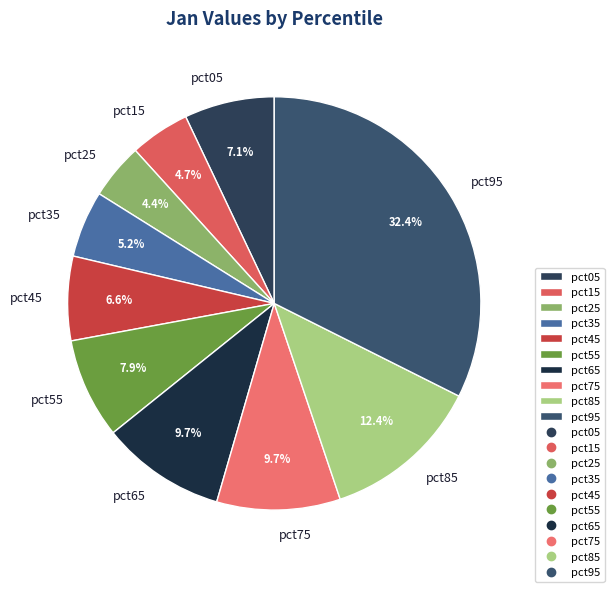

Is the sum of pct05 and pct55 greater than half?

No